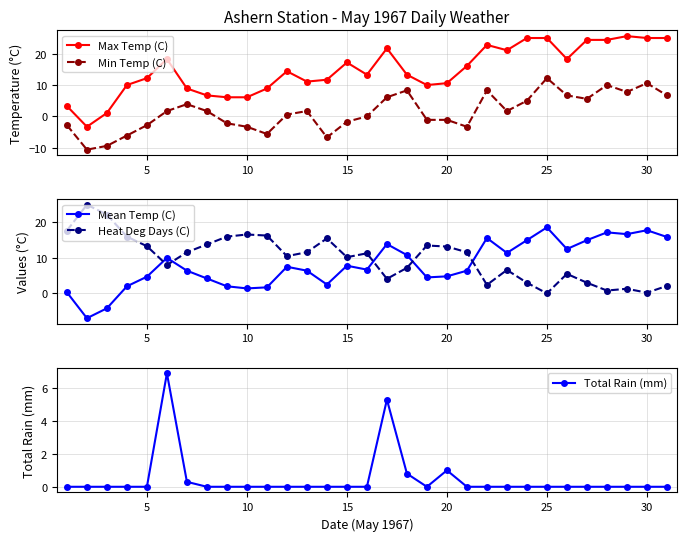

Is it true that Max Temp (C) equals 12.2 at 5?

True